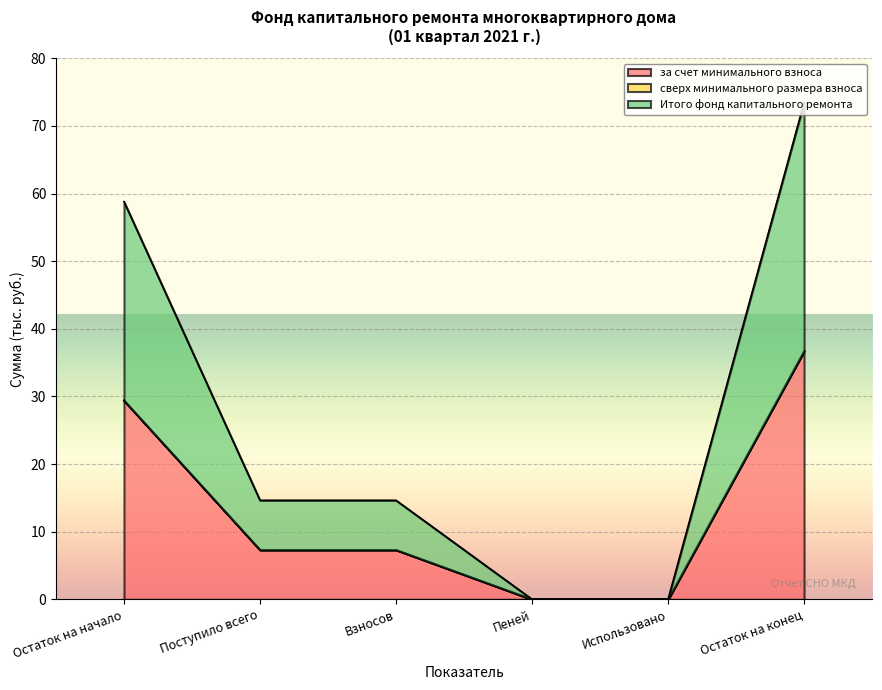

True or false: Итого фонд капитального ремонта and за счет минимального взноса cross at least once.

False